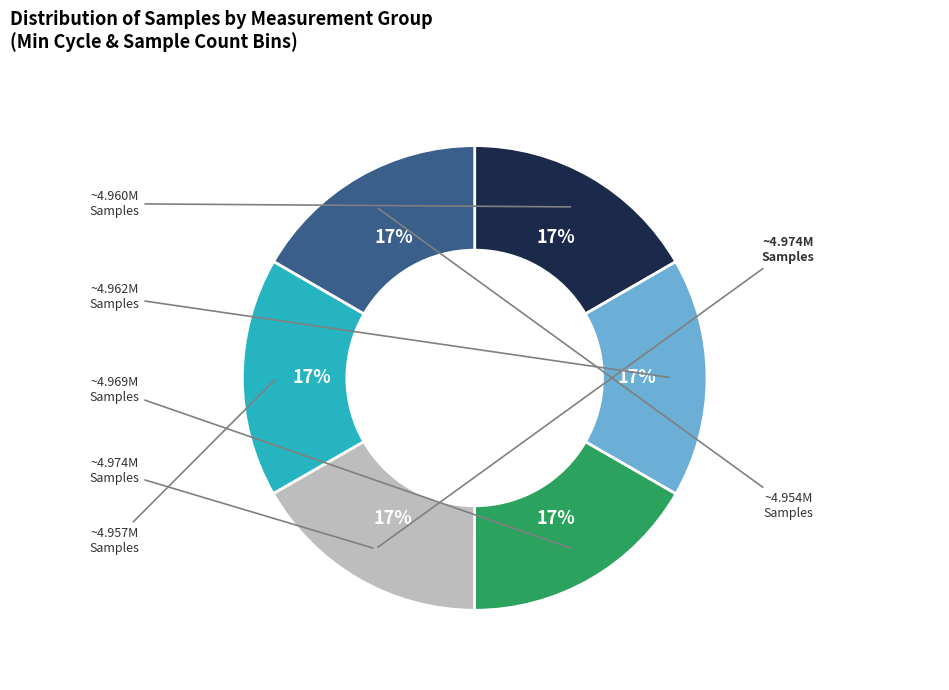

To the nearest percent, what is the average slice percentage?

17%